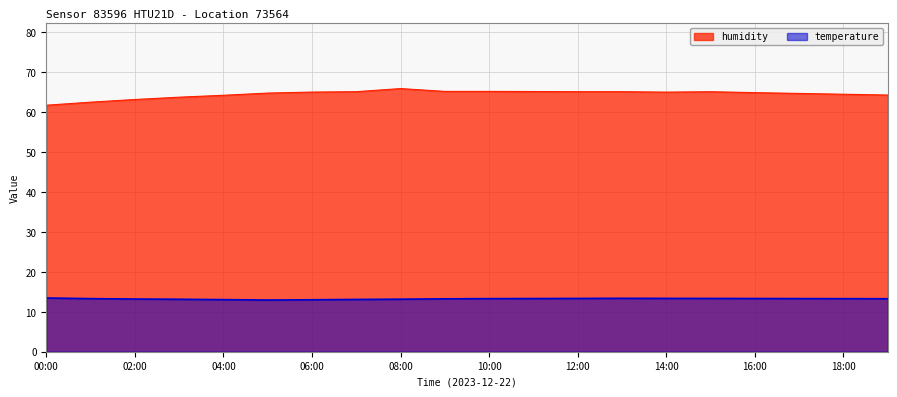

Is the value of humidity at 02:00 greater than the value of temperature at 12:00?

Yes